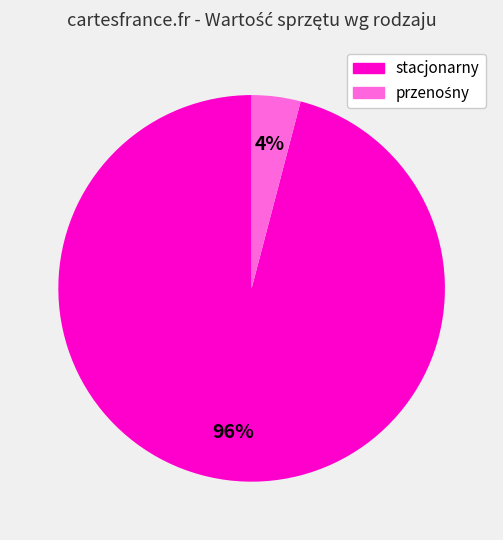

To the nearest percent, what is the average slice percentage?

50%